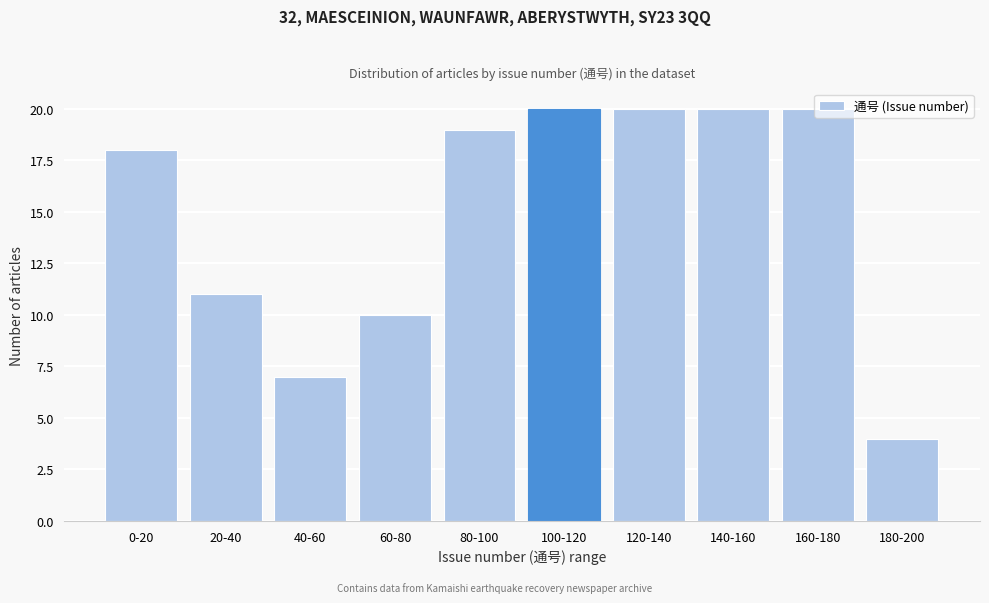

What is the difference between the maximum and minimum values?

16